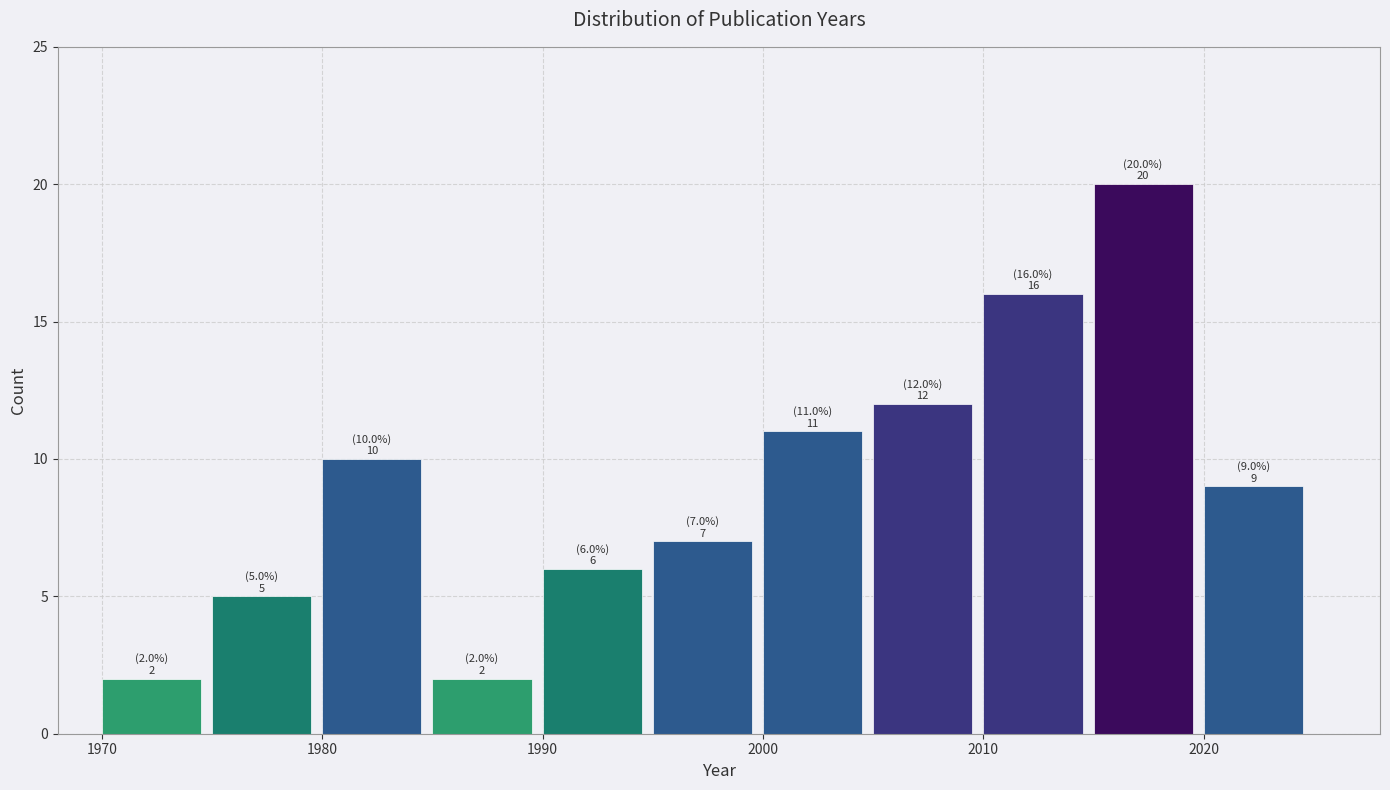

Which range on the x-axis has the tallest bar?

2015 to 2020